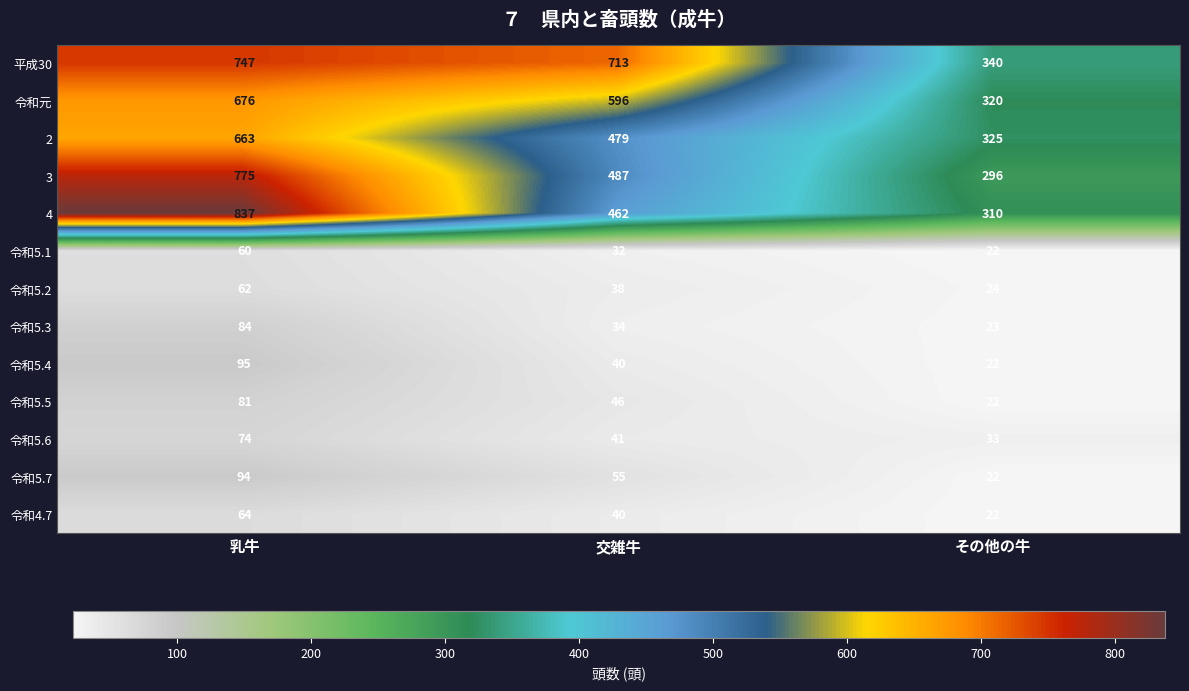

What is the average value of the 令和5.1 series?

38